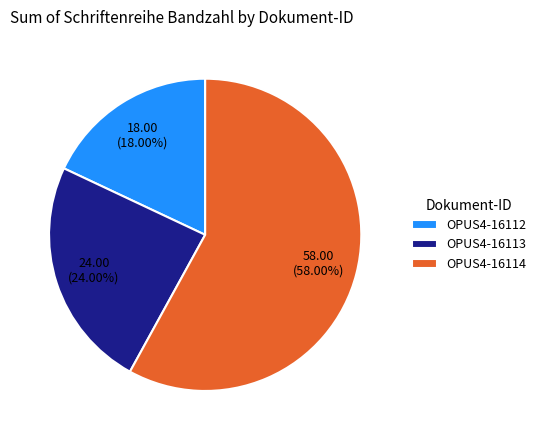

The OPUS4-16113 slice represents 11% of the pie. True or false?

False